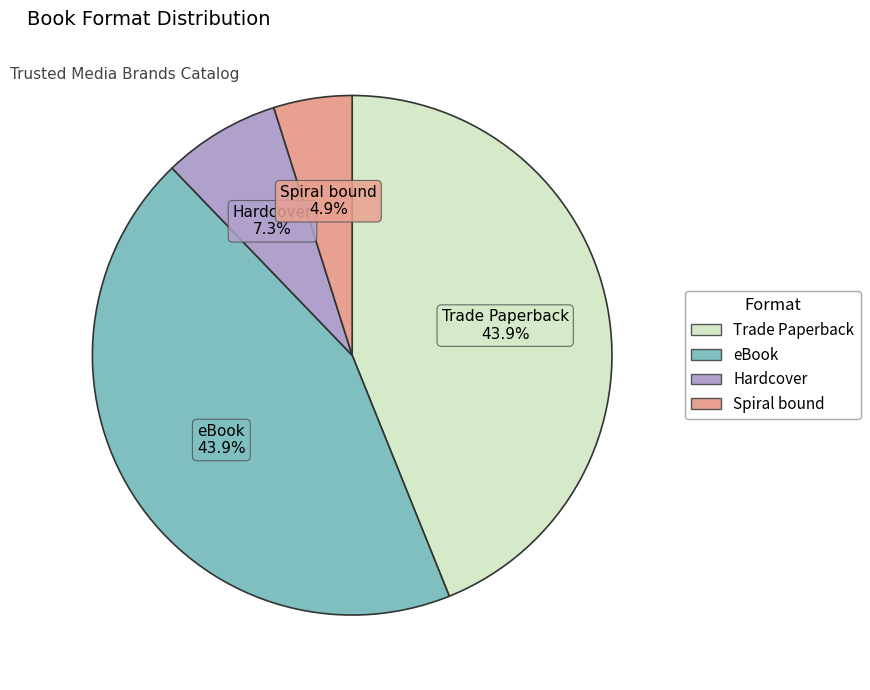

How much of the chart is everything except Hardcover?

92.7%